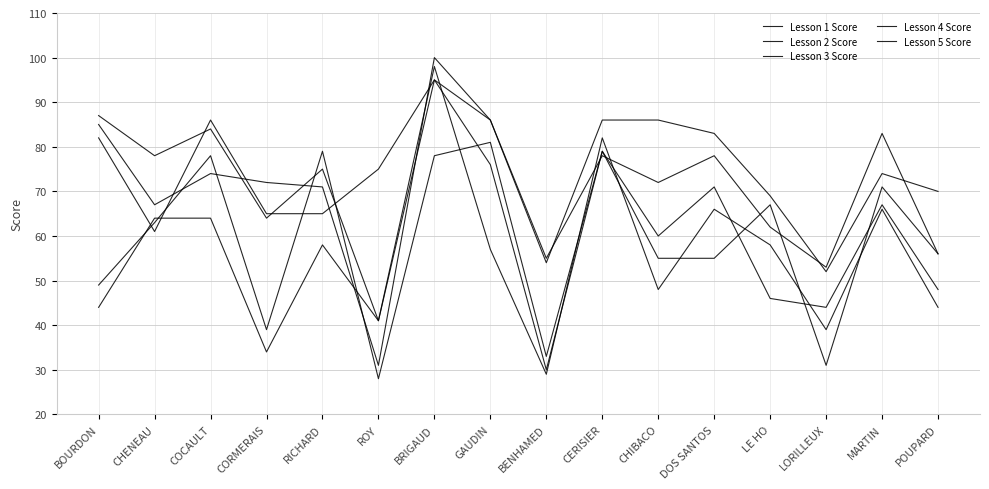

Between which two adjacent categories do Lesson 1 Score and Lesson 5 Score first intersect?

BRIGAUD and GAUDIN